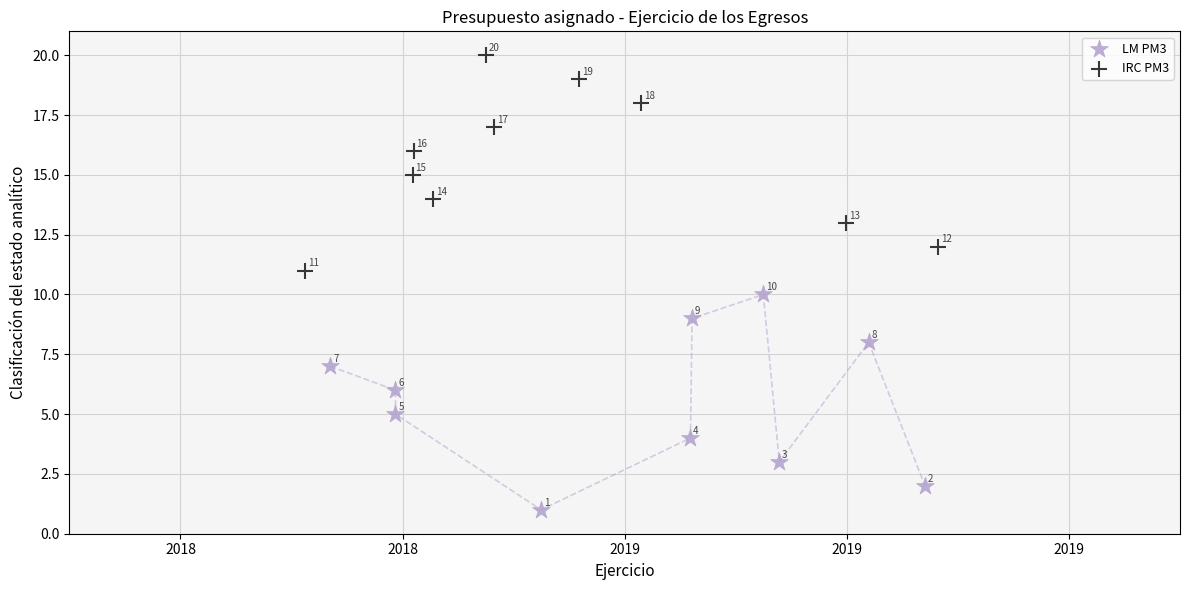

Which series contains the lowest Y value?

LM PM3